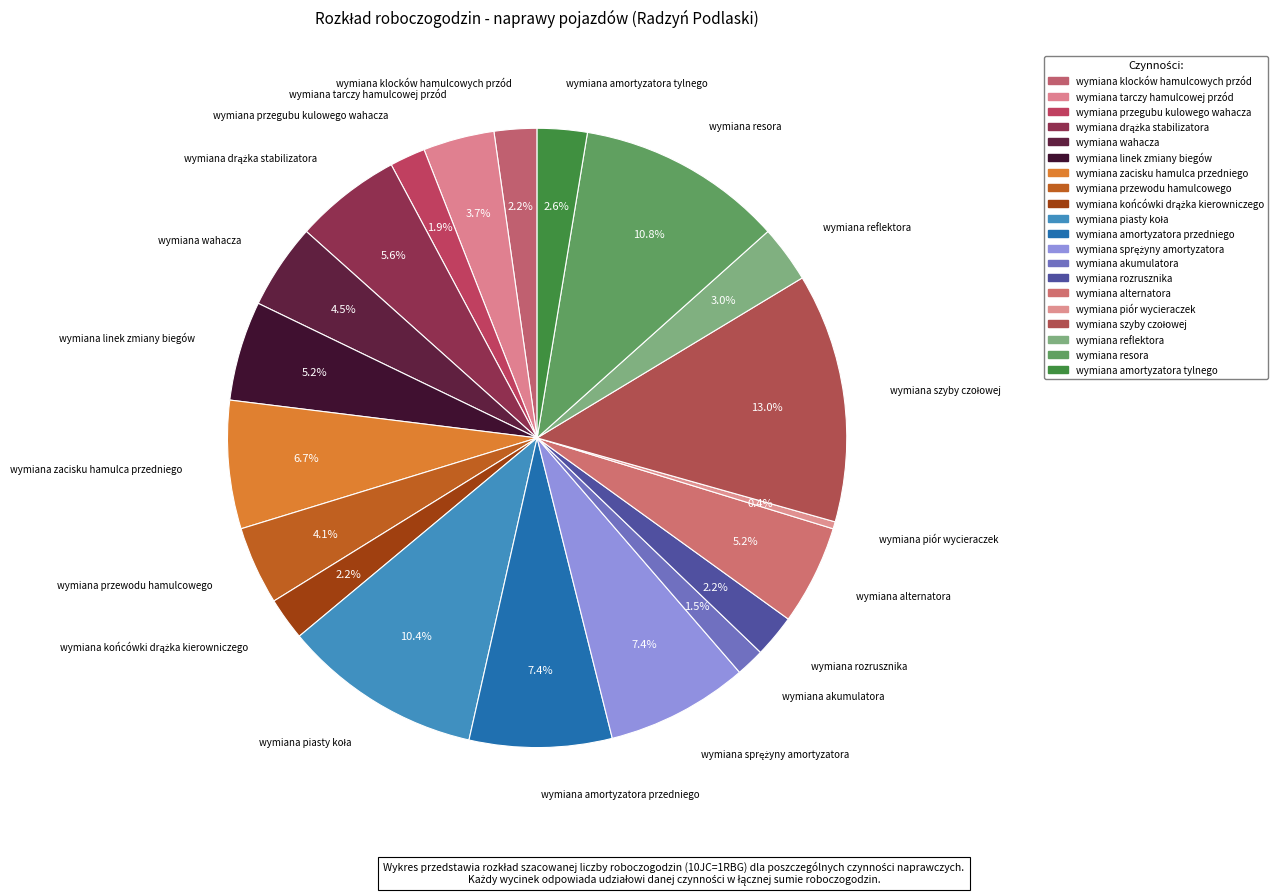

Which category has the biggest portion of the pie?

wymiana szyby czołowej